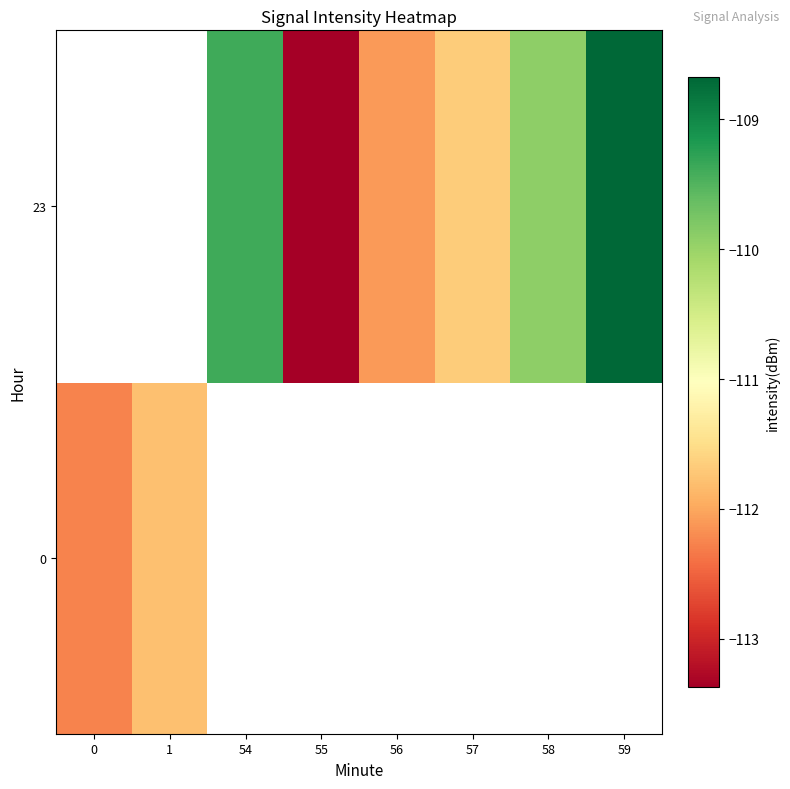

What is the difference between the 23 values at 57 and 59?

3.0